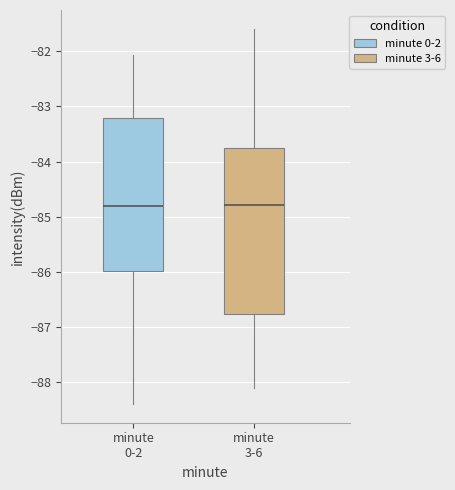

Reading left to right, transcribe this box plot: for each box, give where its median line is, the range the box spans, and where its two whiskers end, as read against the y-axis. The values are not printed on the chart, so give them approximately, as read against the axis.

minute 0-2: median -84.8, box -86.0 to -83.2, whiskers -88.4 to -82.1
minute 3-6: median -84.8, box -86.8 to -83.8, whiskers -88.1 to -81.6